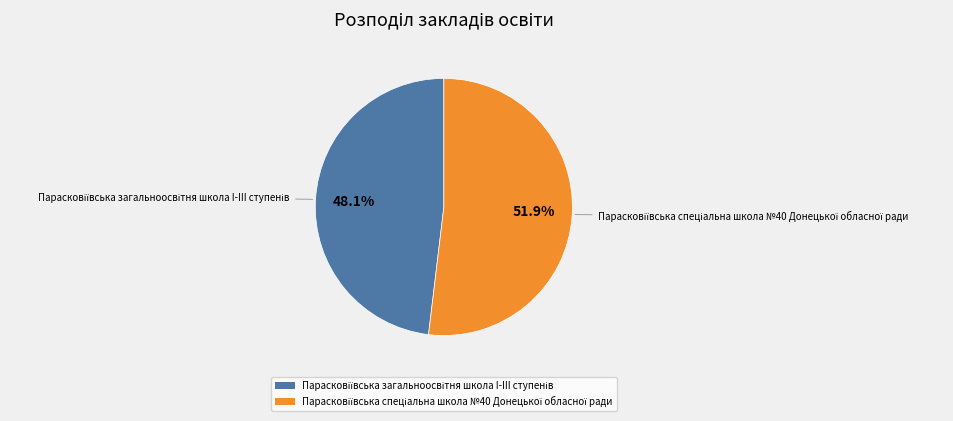

Does any single category account for the majority?

Yes